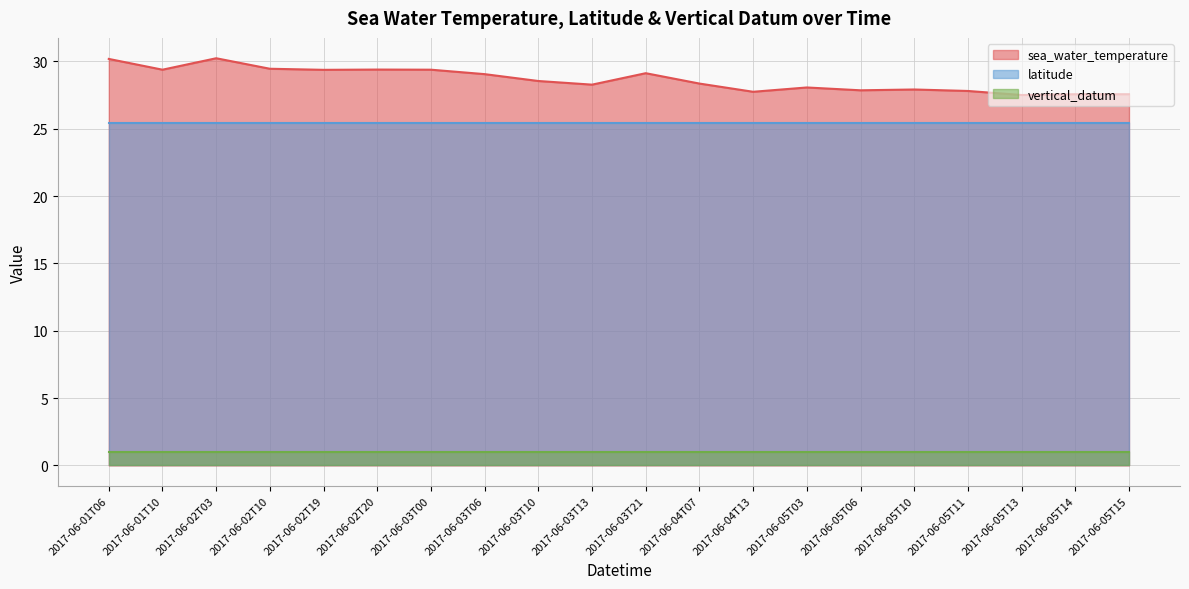

Reading left to right, list all the values displayed in this chart.

sea_water_temperature: 2017-06-01T06=30.2	2017-06-01T10=29.4	2017-06-02T03=30.2	2017-06-02T10=29.5	2017-06-02T19=29.4	2017-06-02T20=29.4	2017-06-03T00=29.4	2017-06-03T06=29.1	2017-06-03T10=28.6	2017-06-03T13=28.3	2017-06-03T21=29.1	2017-06-04T07=28.4	2017-06-04T13=27.8	2017-06-05T03=28.1	2017-06-05T06=27.9	2017-06-05T10=27.9	2017-06-05T11=27.8	2017-06-05T13=27.5	2017-06-05T14=27.6	2017-06-05T15=27.6
latitude: 2017-06-01T06=25.4	2017-06-01T10=25.4	2017-06-02T03=25.4	2017-06-02T10=25.4	2017-06-02T19=25.4	2017-06-02T20=25.4	2017-06-03T00=25.4	2017-06-03T06=25.4	2017-06-03T10=25.4	2017-06-03T13=25.4	2017-06-03T21=25.4	2017-06-04T07=25.4	2017-06-04T13=25.4	2017-06-05T03=25.4	2017-06-05T06=25.4	2017-06-05T10=25.4	2017-06-05T11=25.4	2017-06-05T13=25.4	2017-06-05T14=25.4	2017-06-05T15=25.4
vertical_datum: 2017-06-01T06=1.0	2017-06-01T10=1.0	2017-06-02T03=1.0	2017-06-02T10=1.0	2017-06-02T19=1.0	2017-06-02T20=1.0	2017-06-03T00=1.0	2017-06-03T06=1.0	2017-06-03T10=1.0	2017-06-03T13=1.0	2017-06-03T21=1.0	2017-06-04T07=1.0	2017-06-04T13=1.0	2017-06-05T03=1.0	2017-06-05T06=1.0	2017-06-05T10=1.0	2017-06-05T11=1.0	2017-06-05T13=1.0	2017-06-05T14=1.0	2017-06-05T15=1.0